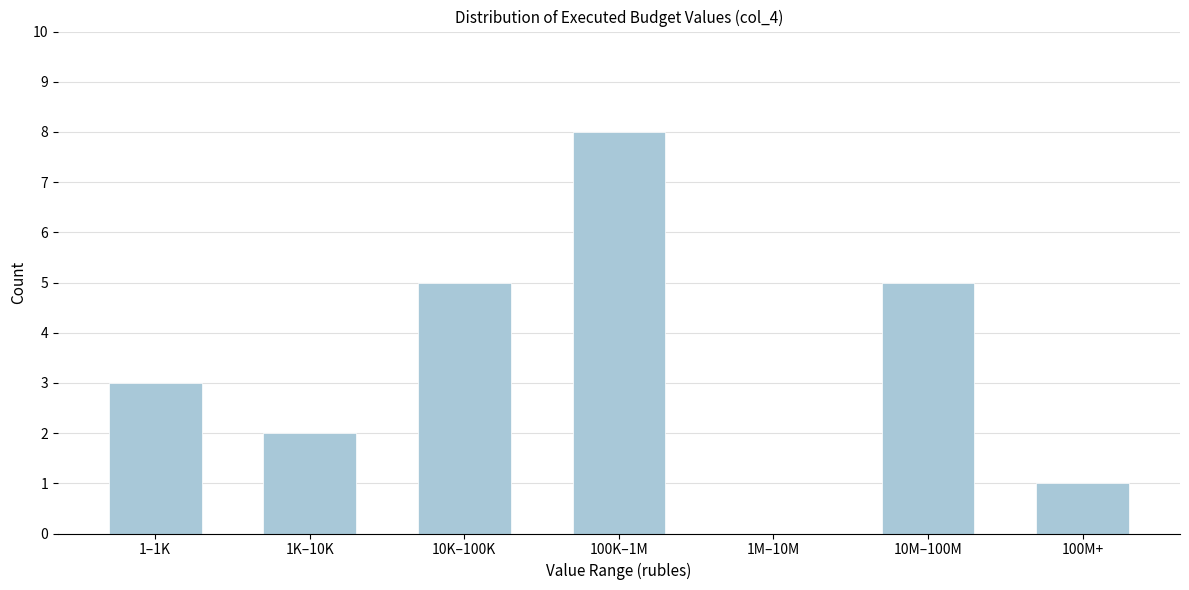

Reading left to right, transcribe all the data shown in this chart.

1–1K=3	1K–10K=2	10K–100K=5	100K–1M=8	1M–10M=0	10M–100M=5	100M+=1